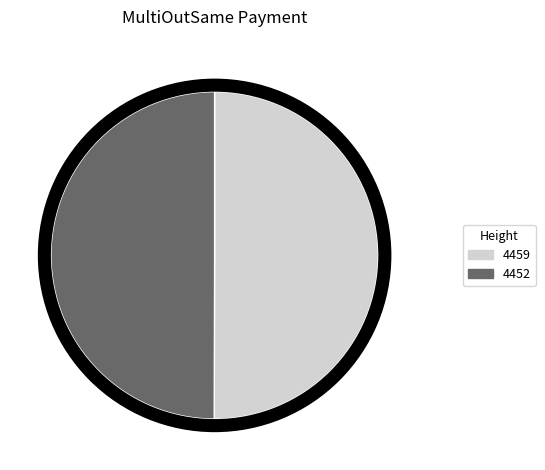

To the nearest percent, what percentage of the pie is 4459?

50%